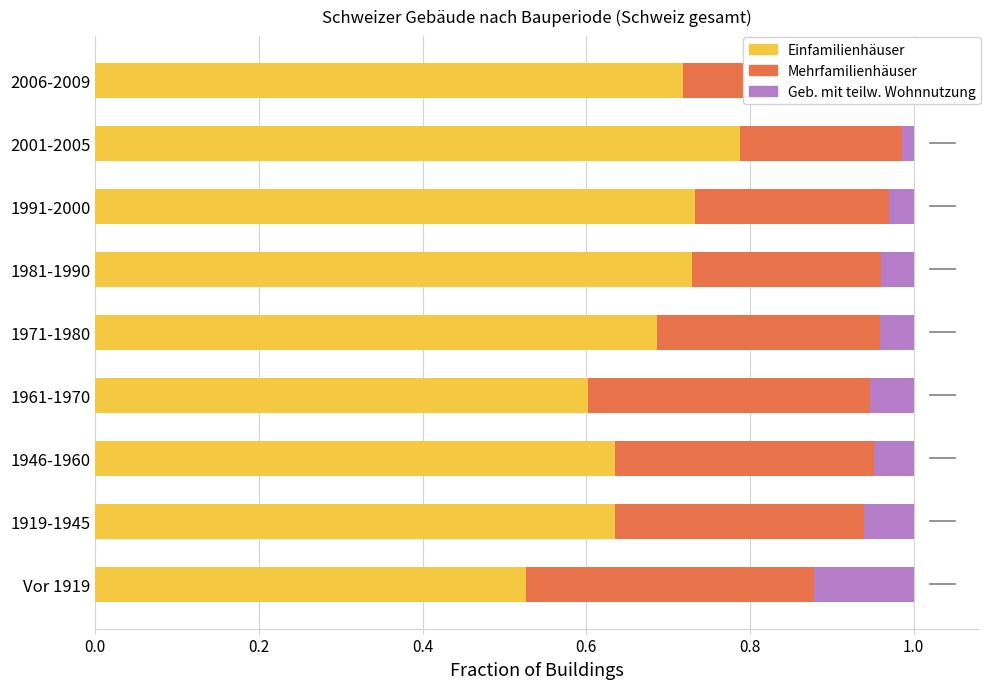

What is the sum of the Einfamilienhäuser values at 1971-1980 and 1946-1960?

1.3